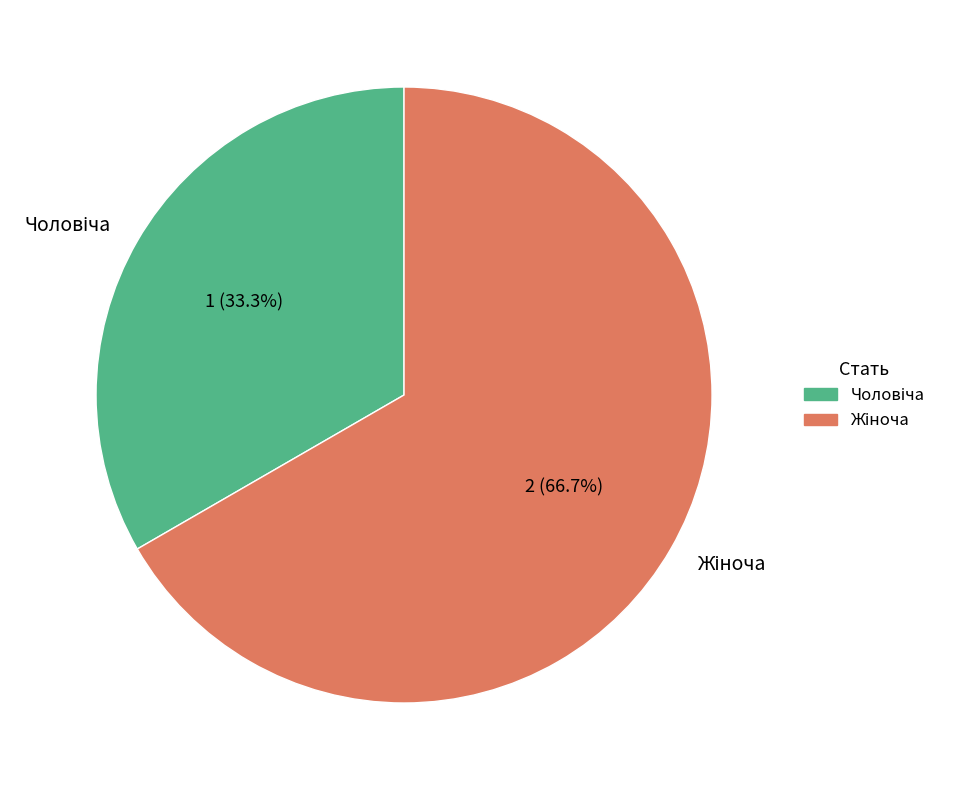

Is there any slice that represents more than half of the pie?

Yes